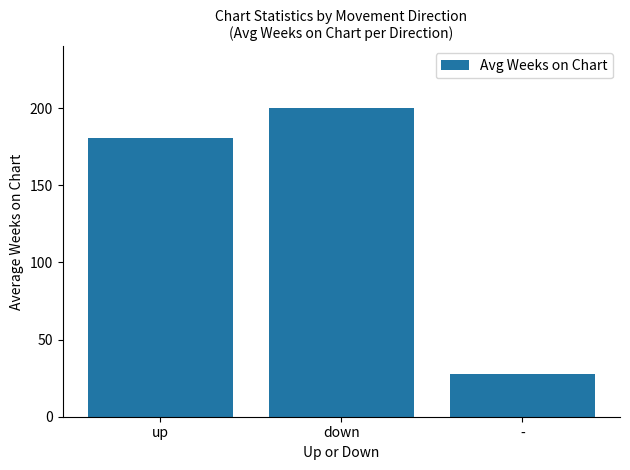

Which category has the highest value across all series?

down